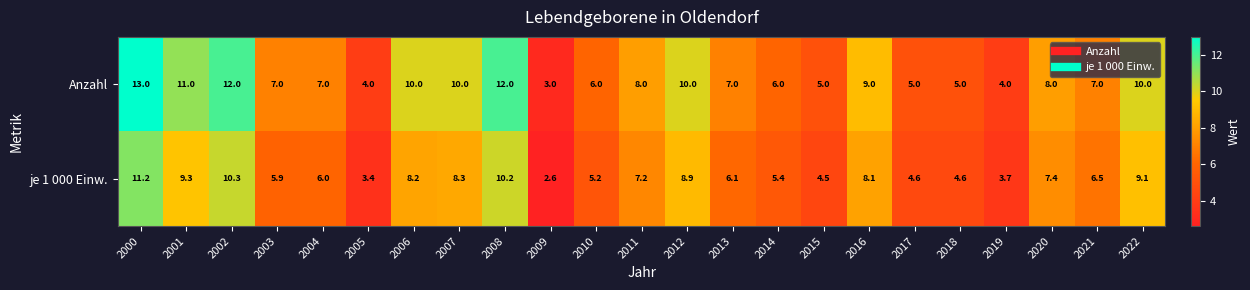

List the series in order of their overall mean, highest first.

Anzahl, je 1 000 Einw.